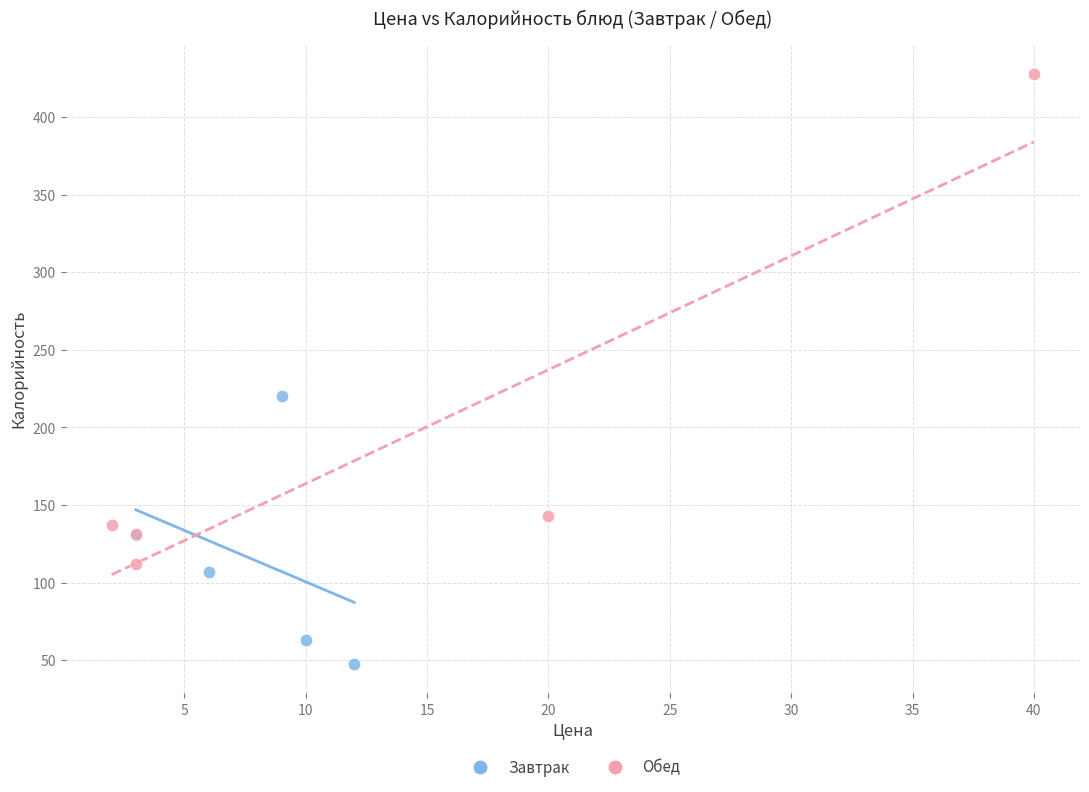

Which series has the largest Y range (max minus min)?

Обед